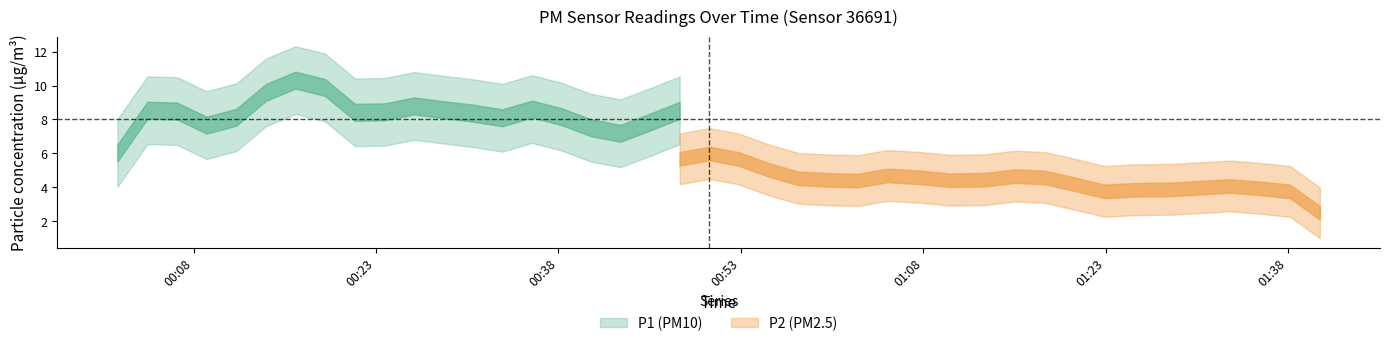

List the series in order of their peak value, highest first.

P1, P2